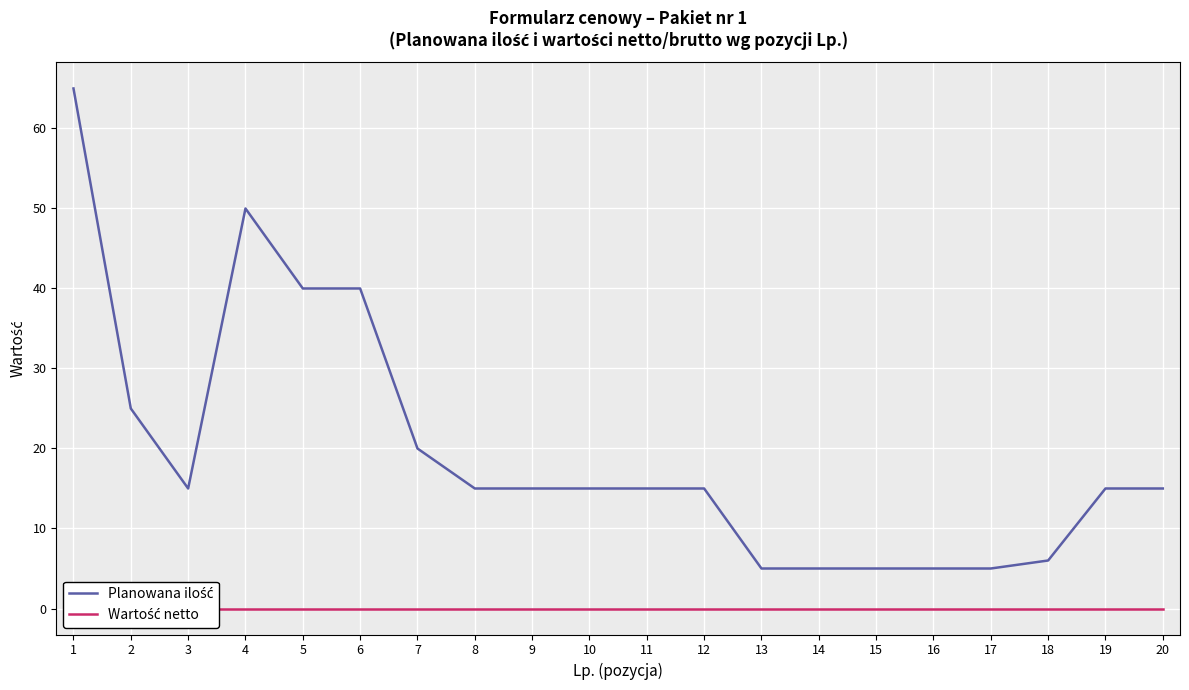

What are all the series names shown in the legend?

Planowana ilość, Wartość netto